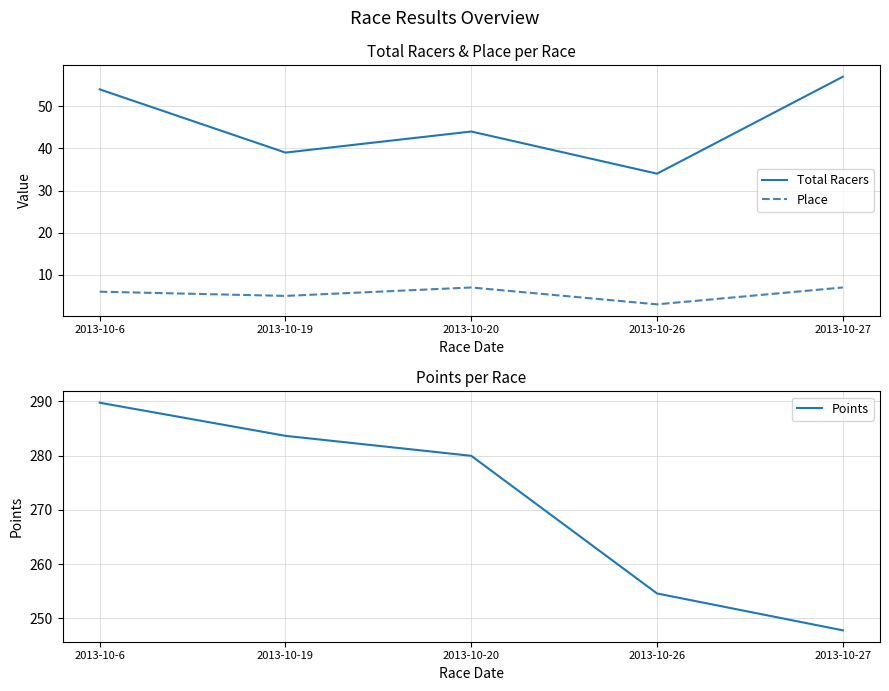

At which label does Place first exceed 6?

2013-10-20